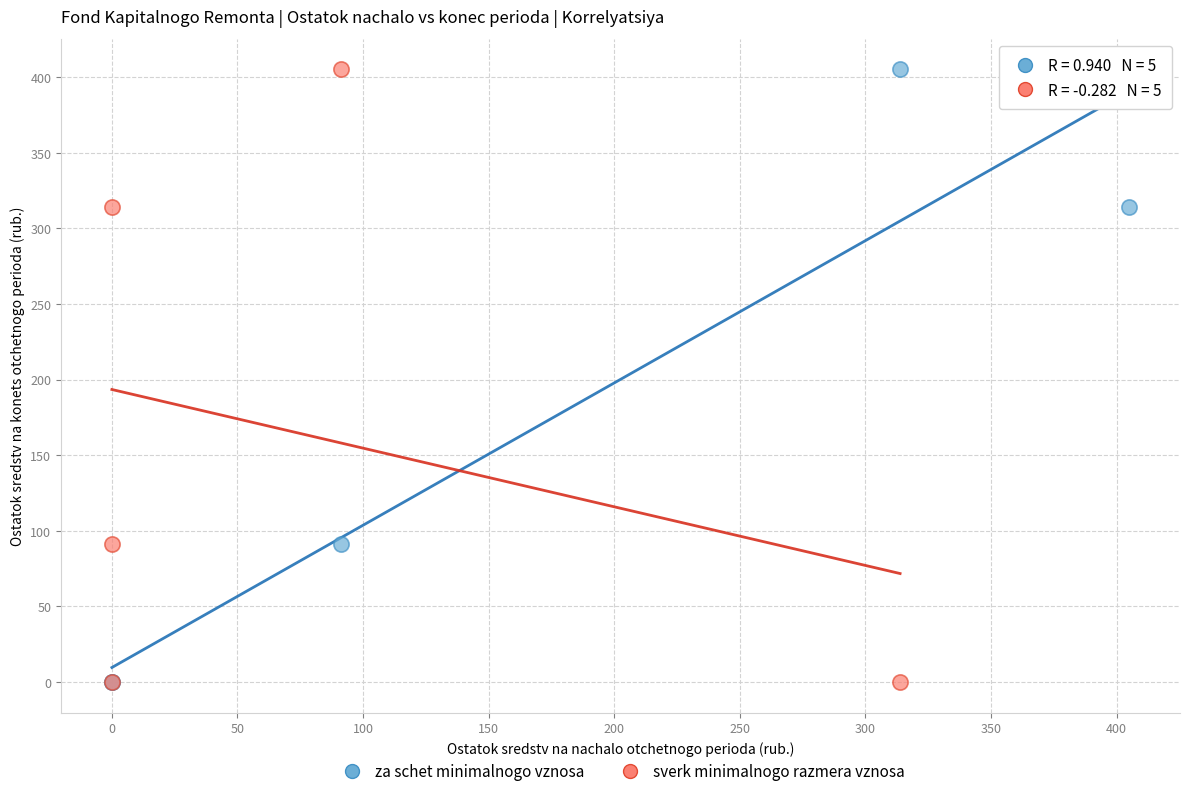

What are all the series names shown in the legend?

za schet minimalnogo vznosa, sverk minimalnogo razmera vznosa